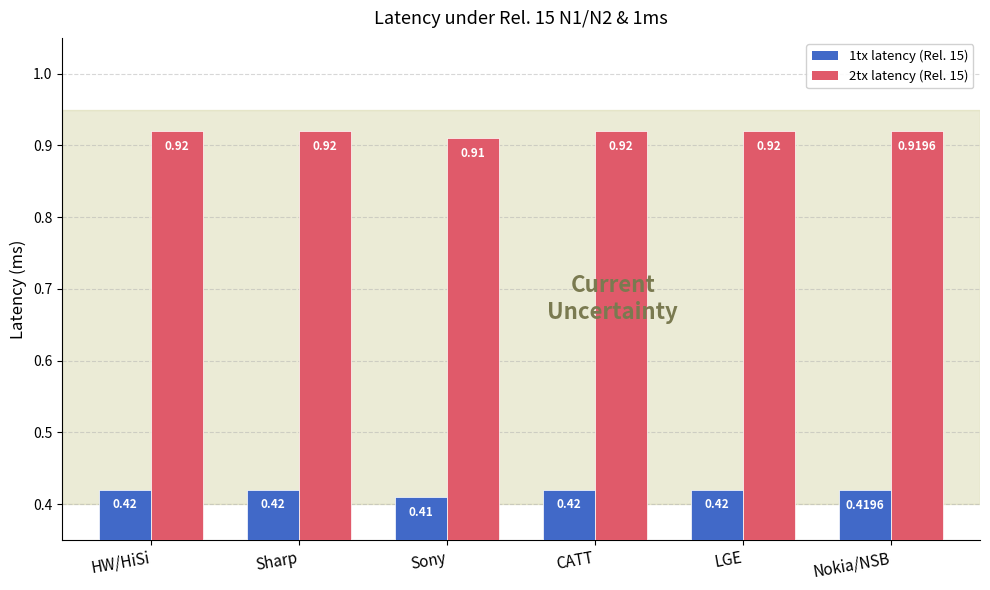

What is the label of the 1st bar from the right?

Nokia/NSB